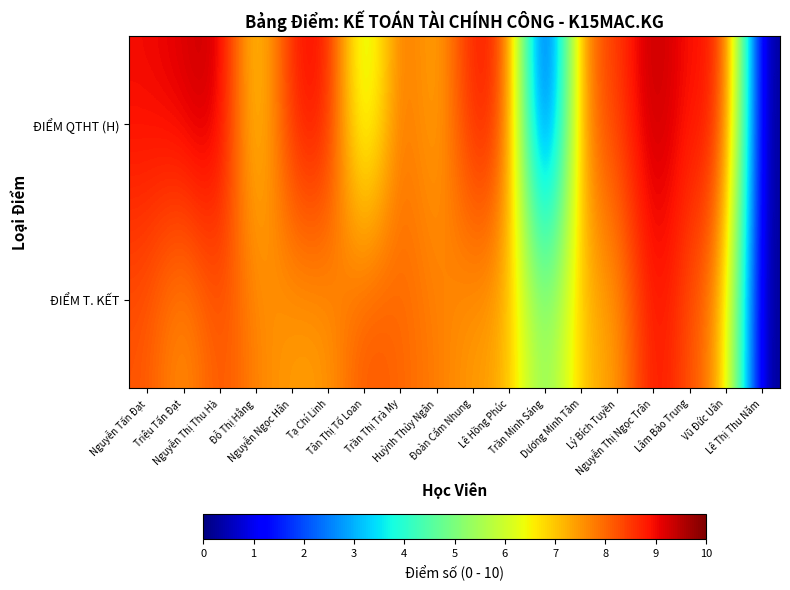

Between Triệu Tấn Đạt and Huỳnh Thủy Ngân, which series saw the biggest shift?

ĐIỂM QTHT (H)